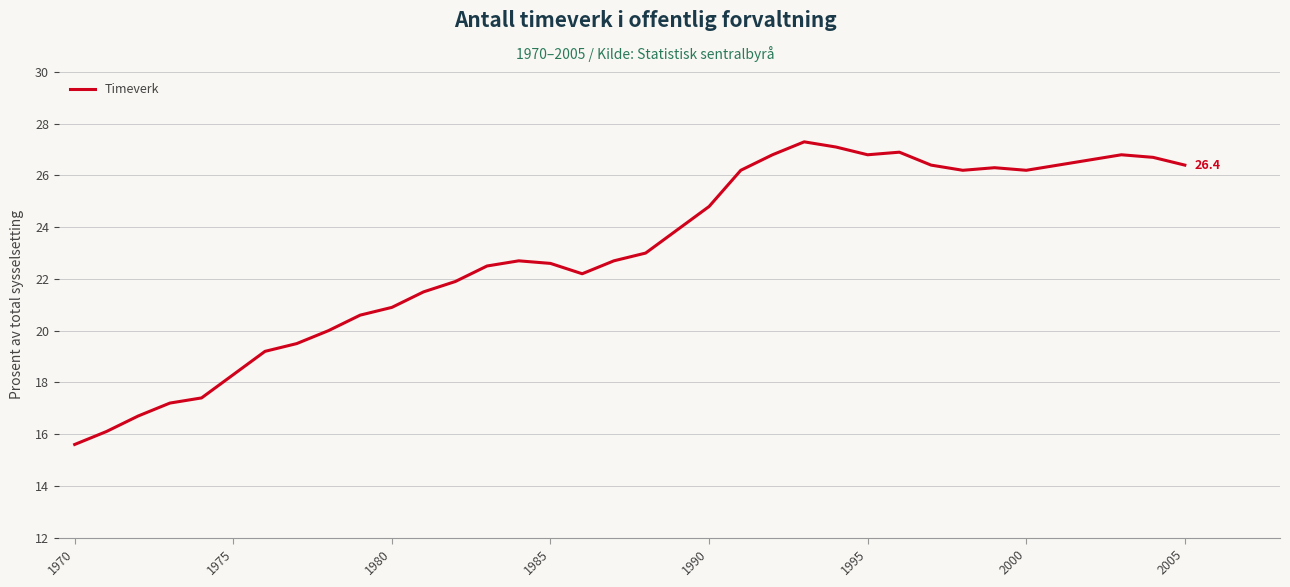

What is the smallest value displayed?

15.6